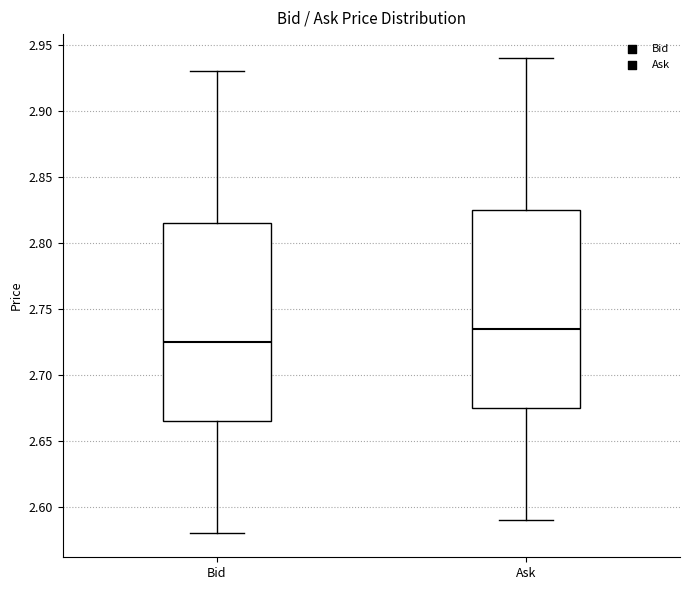

Reading left to right, transcribe this box plot: for each box, give where its median line is, the range the box spans, and where its two whiskers end, as read against the y-axis. The values are not printed on the chart, so give them approximately, as read against the axis.

Bid: median 2.725, box 2.665 to 2.815, whiskers 2.580 to 2.930
Ask: median 2.735, box 2.675 to 2.825, whiskers 2.590 to 2.940